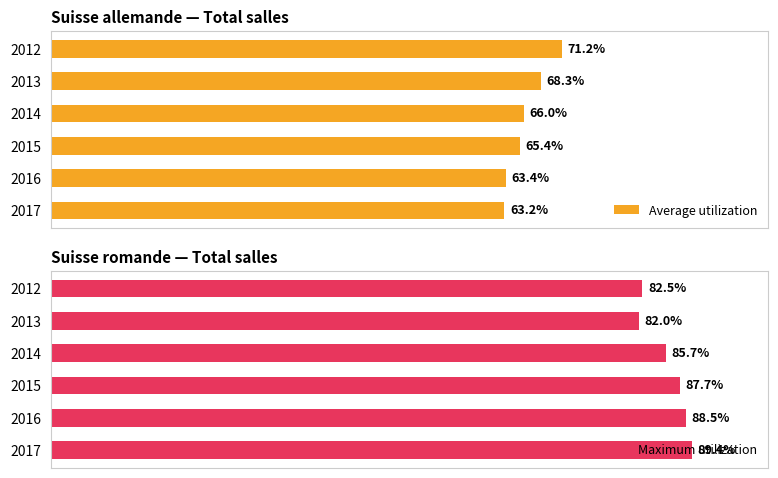

Between 2013 and 2016, which is larger?

2013